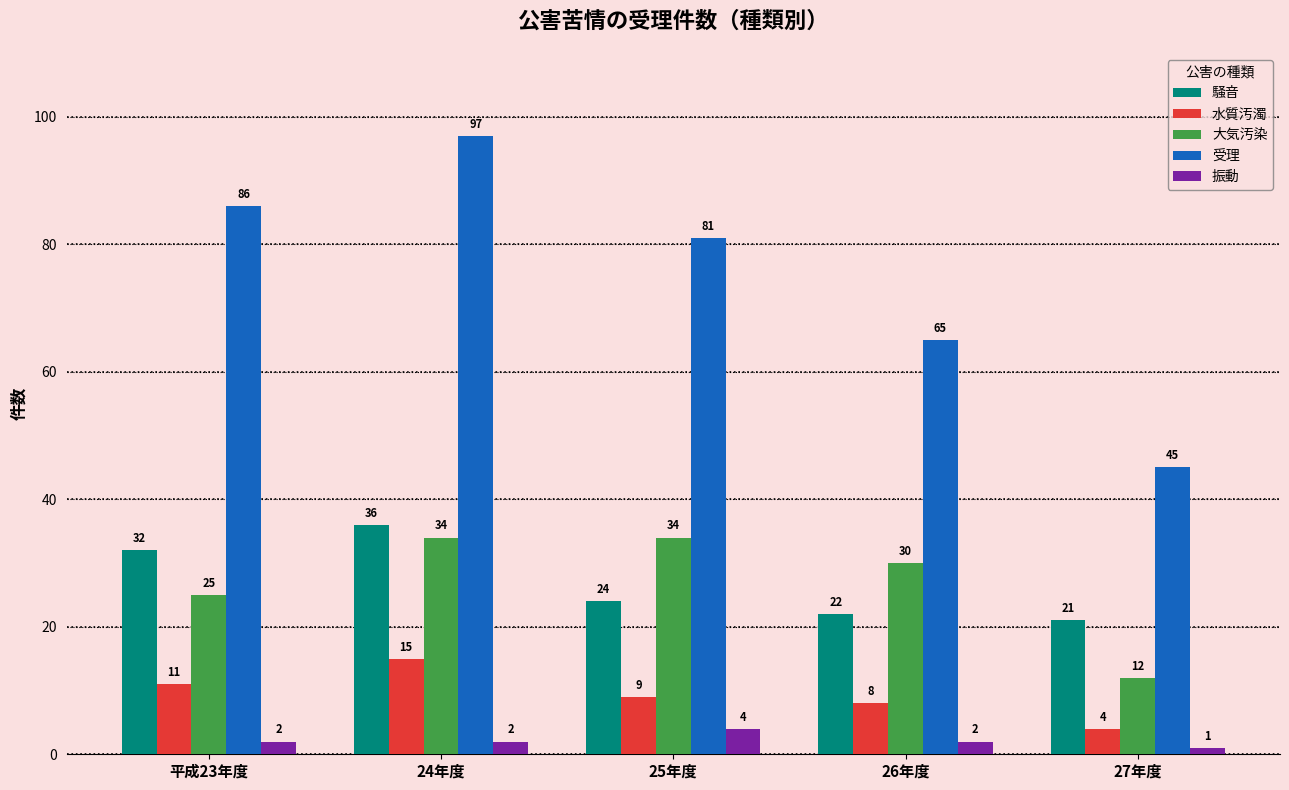

Rank the series at 平成23年度 from highest to lowest value.

受理, 騒音, 大気汚染, 水質汚濁, 振動